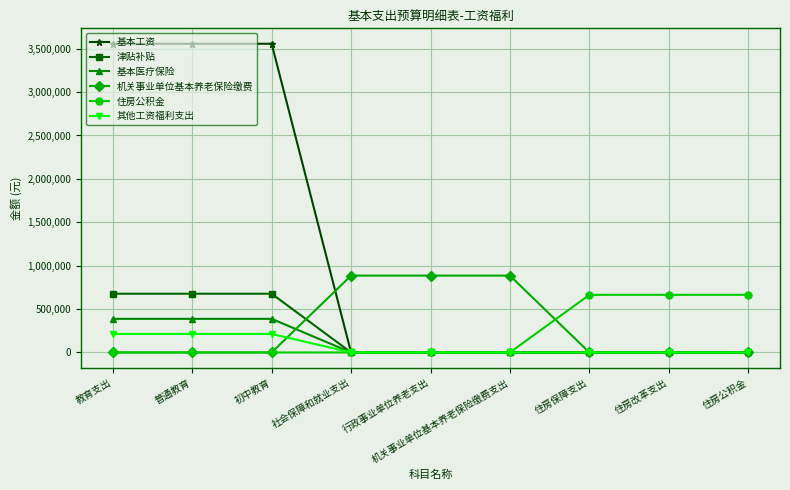

What is the difference between the maximum and minimum values in the 基本工资 series?

3556872.0